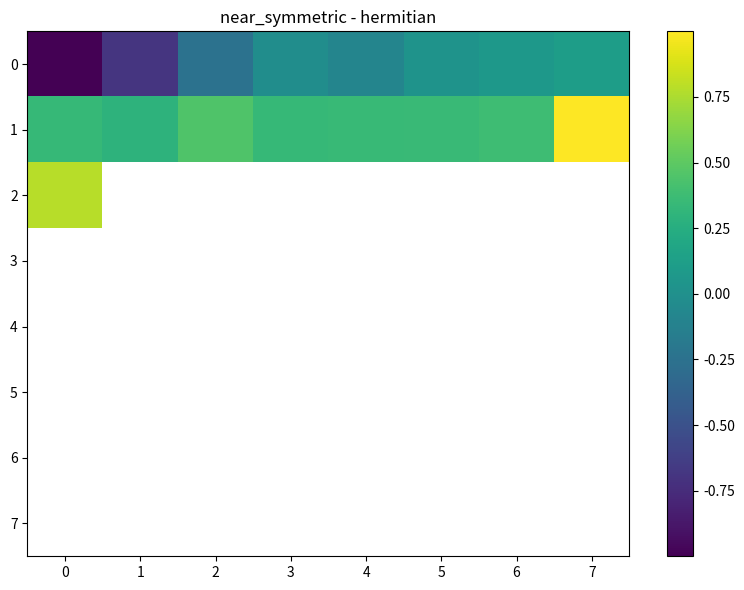

Which series has the largest total across all categories?

1